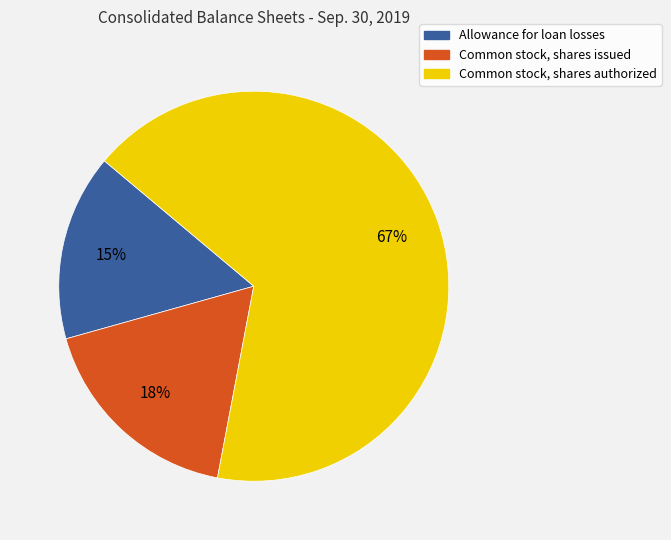

To the nearest percent, what percentage of the pie is Allowance for loan losses?

15%